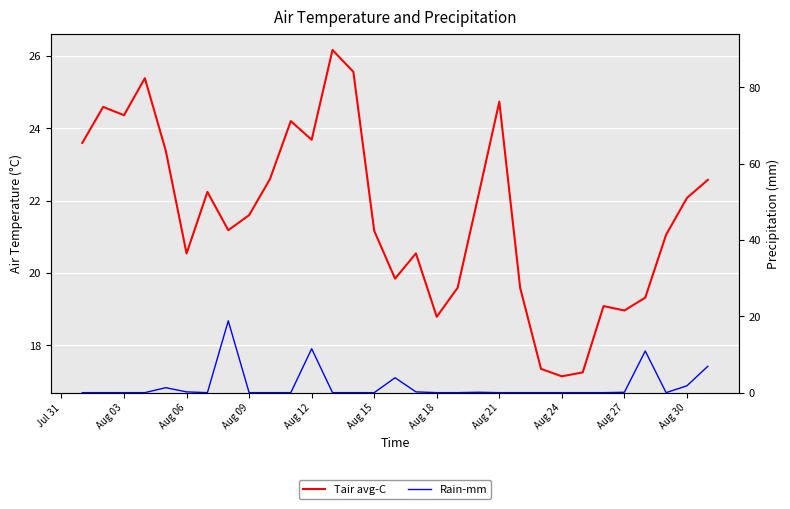

True or false: Rain-mm and Tair avg-C cross at least once.

False